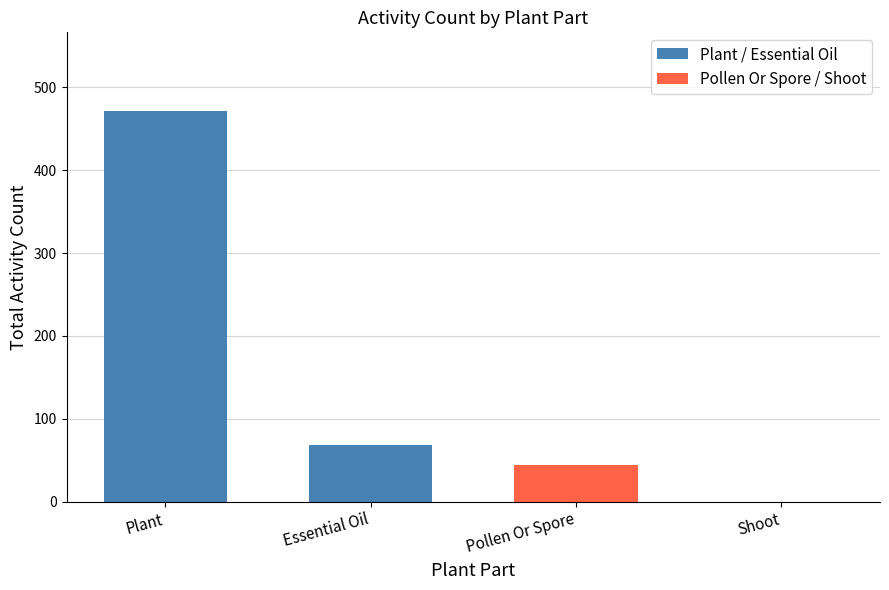

Which series changed the most between Plant and Essential Oil?

Plant / Essential Oil